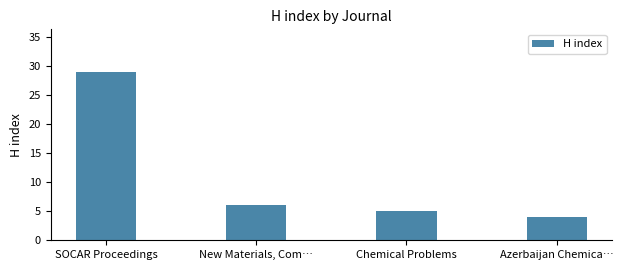

What is the label of the 2nd bar from the left?

New Materials, Com…